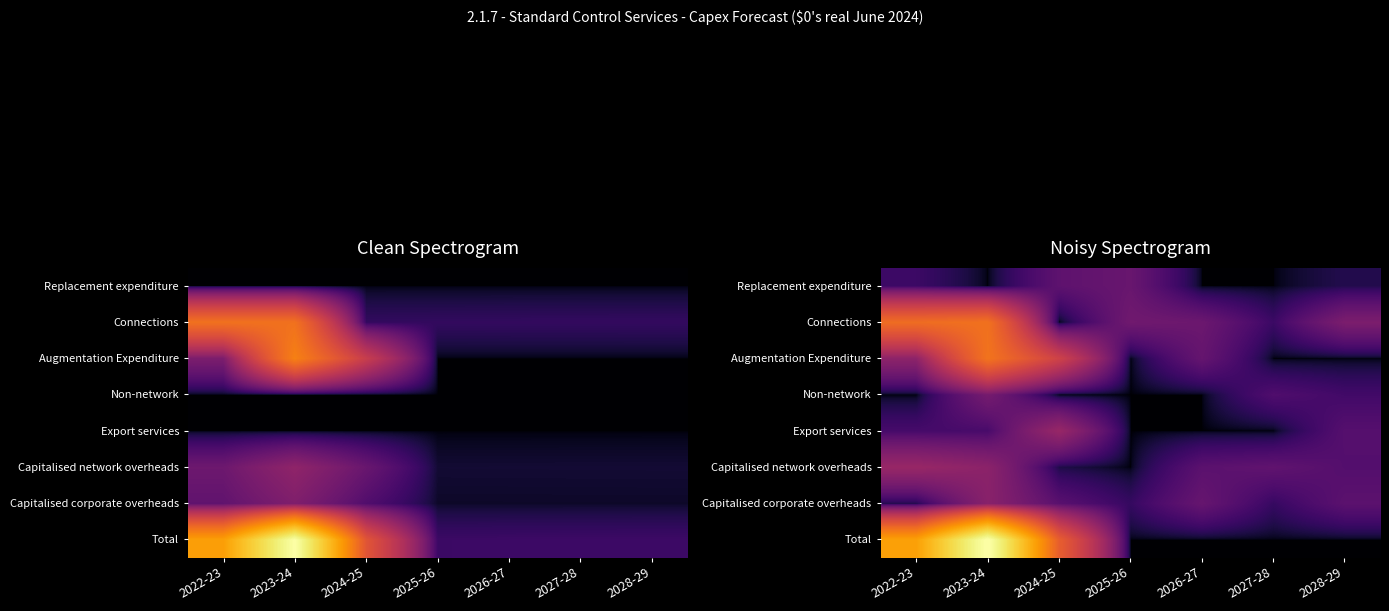

The value of Export services at 2028-29 is 516043.1. True or false?

True